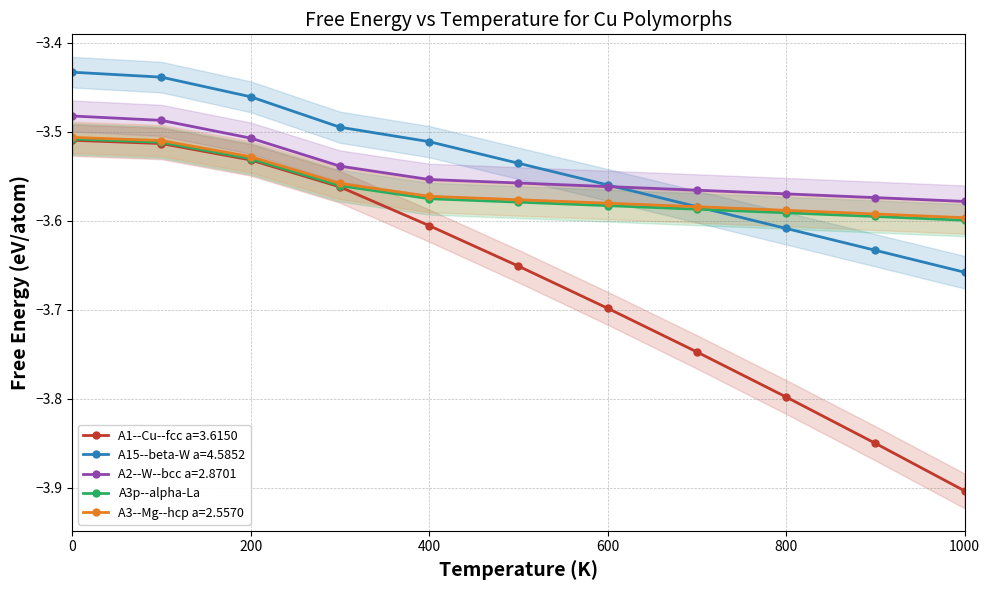

The value of A3p--alpha-La at 600 is -1.1. True or false?

False